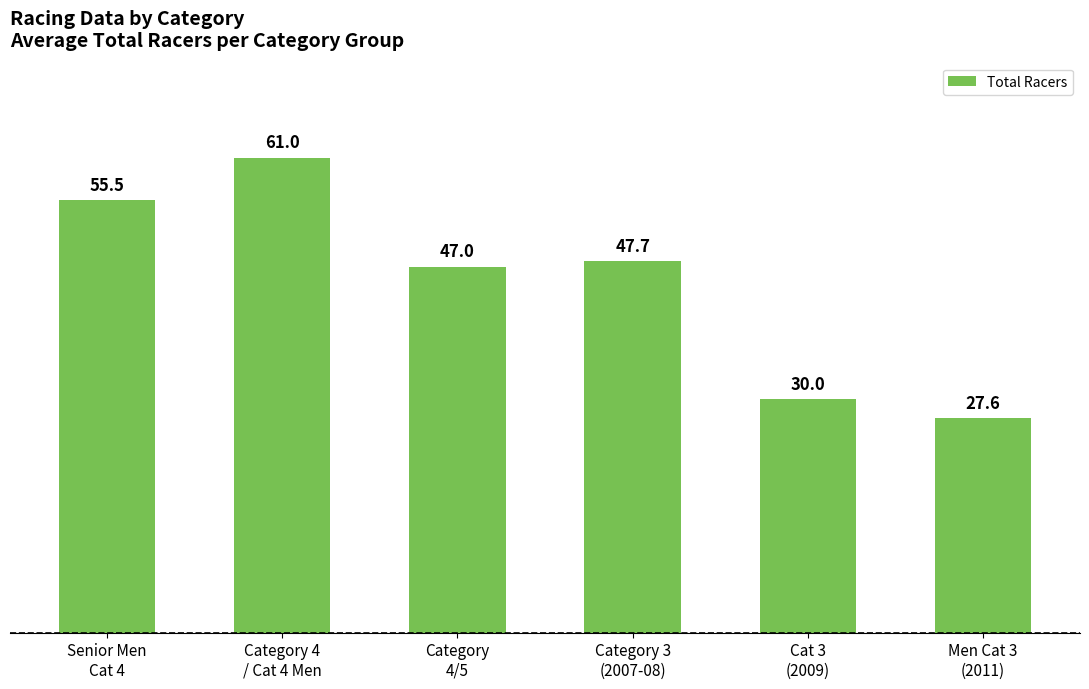

How many series are shown in this chart?

1